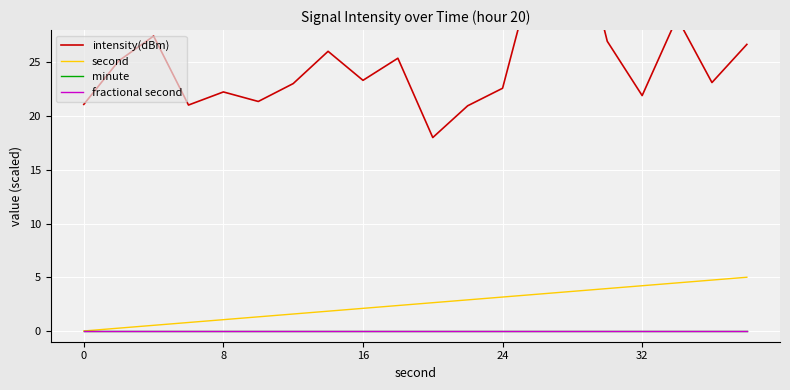

What is the maximum value for intensity(dBm)?

40.0